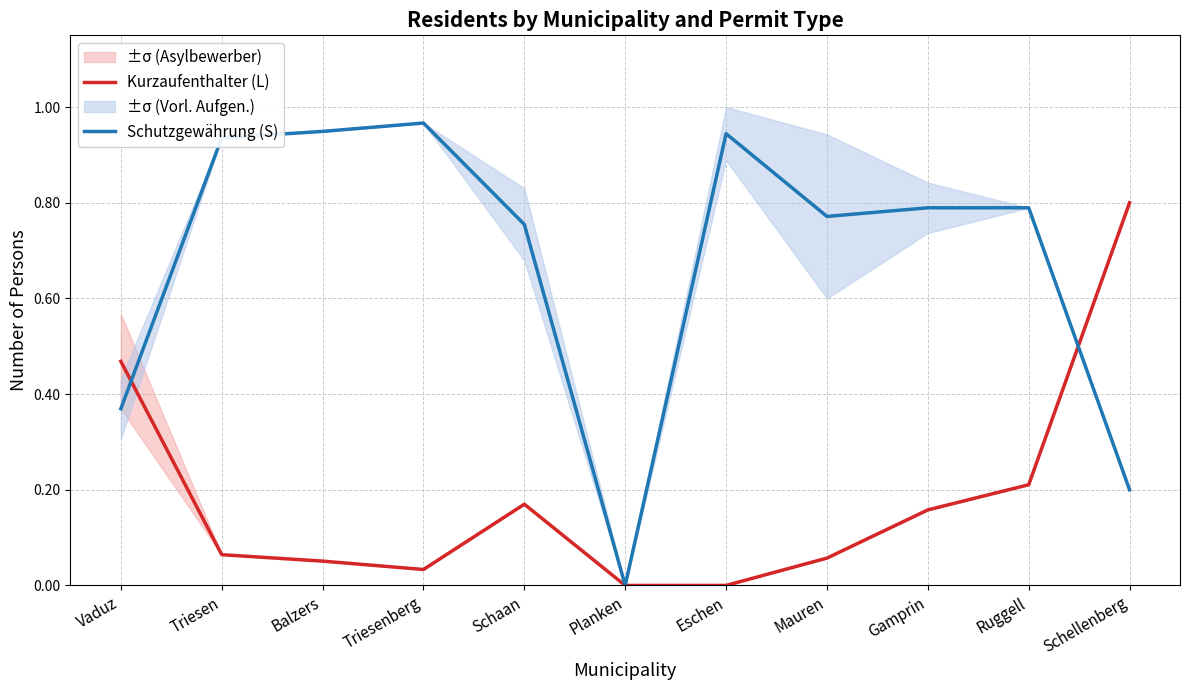

Reading left to right, transcribe all the data shown in this chart.

Kurzaufenthalter (L): 0.5	0.1	0.1	0.0	0.2	0.0	0.0	0.1	0.2	0.2	0.8
Schutzgewährung (S): 0.4	0.9	0.9	1.0	0.8	0.0	0.9	0.8	0.8	0.8	0.2